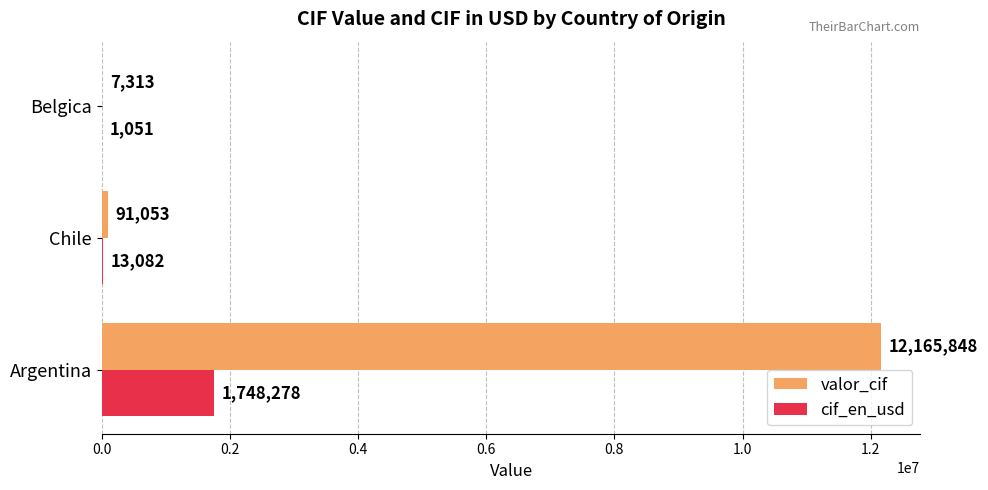

What is the greatest value displayed?

12165848